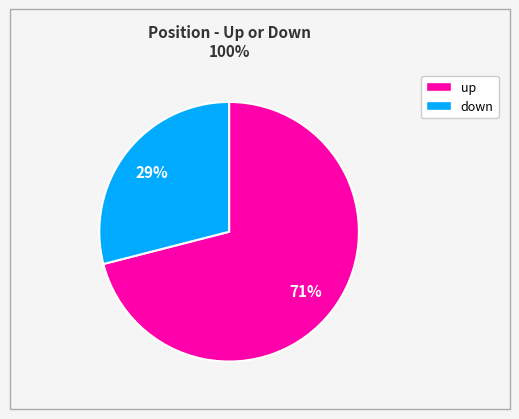

Which has a higher value, down or up?

up